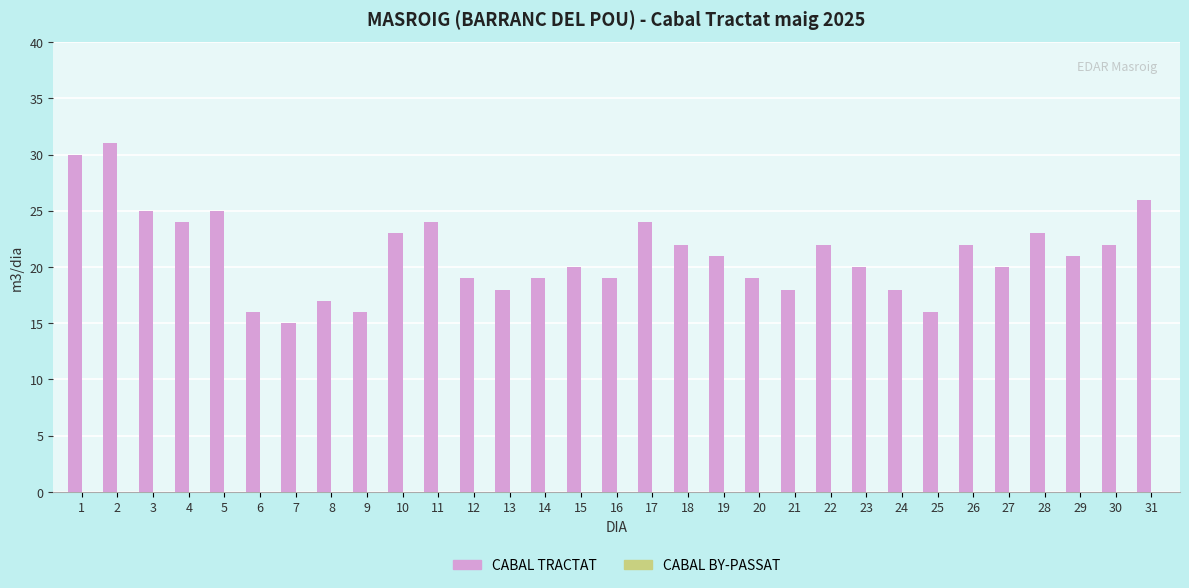

Read the value at 10, to the nearest 5.

25